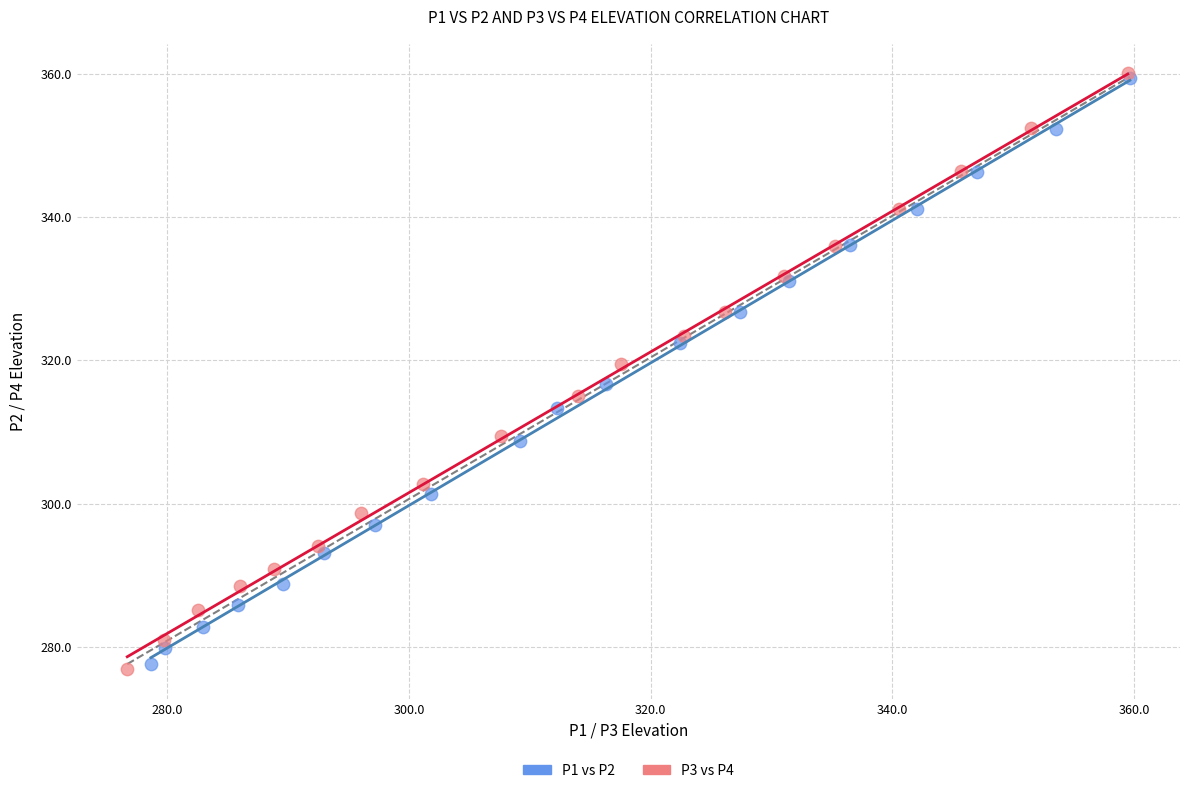

What are all the series names shown in the legend?

P1 vs P2, P3 vs P4